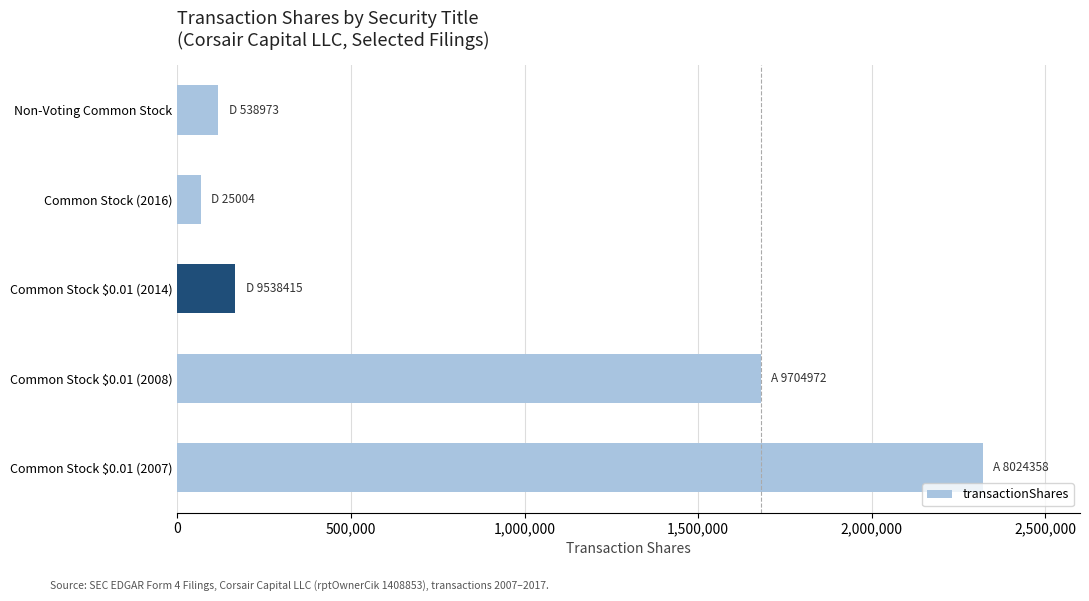

Reading top to bottom, transcribe all the data shown in this chart.

117439	67248	166557	1680614	2319386